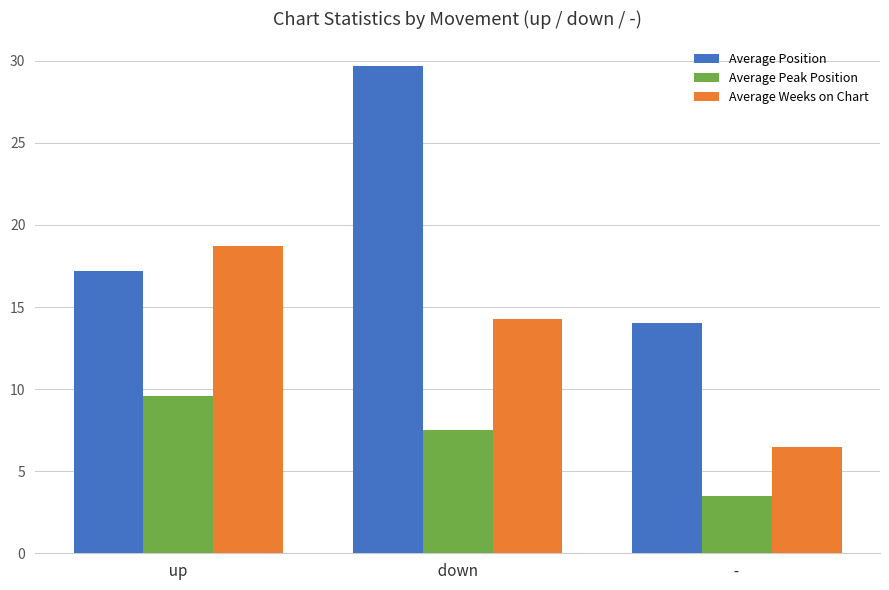

At which category is the sum across all series the highest?

  down  